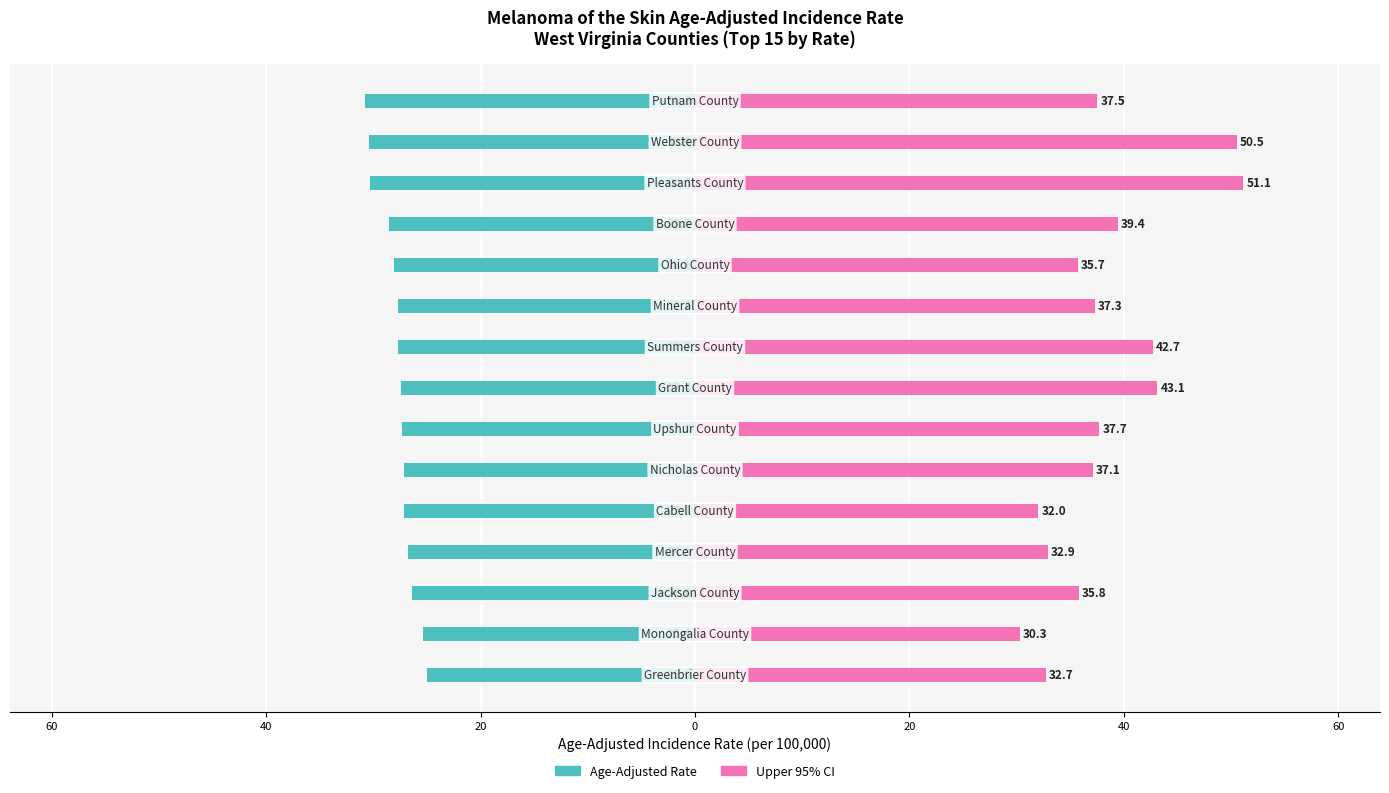

How many bars are there in each group?

2